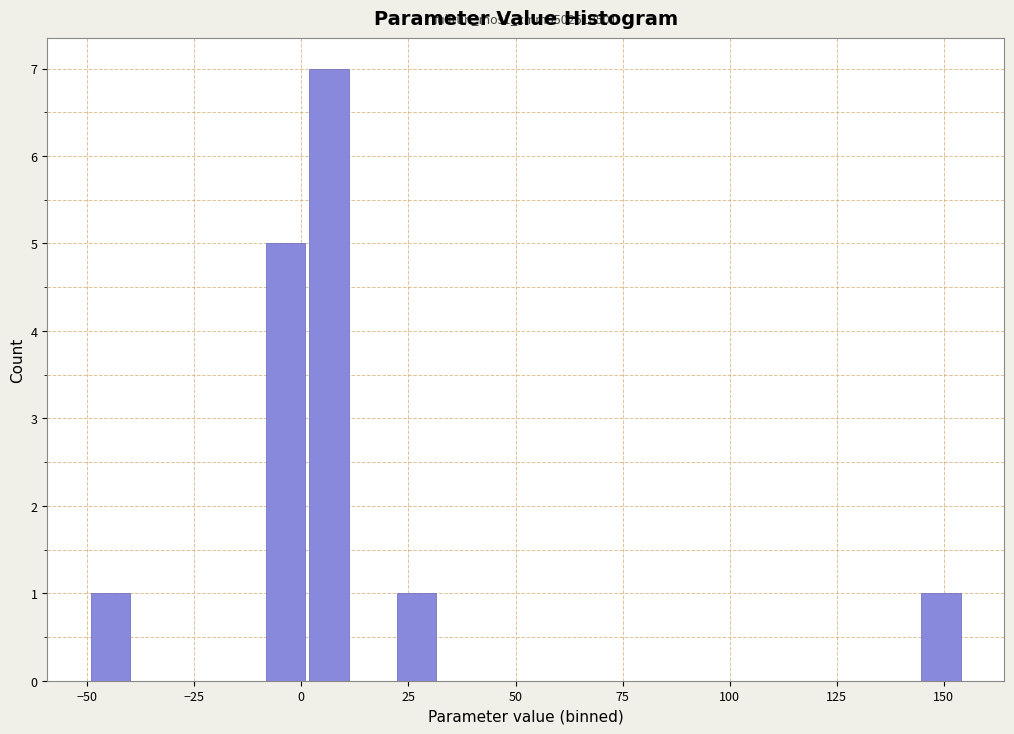

Around what value on the x-axis is the tallest bar? Give the approximate position of its centre, as read against the axis.

5